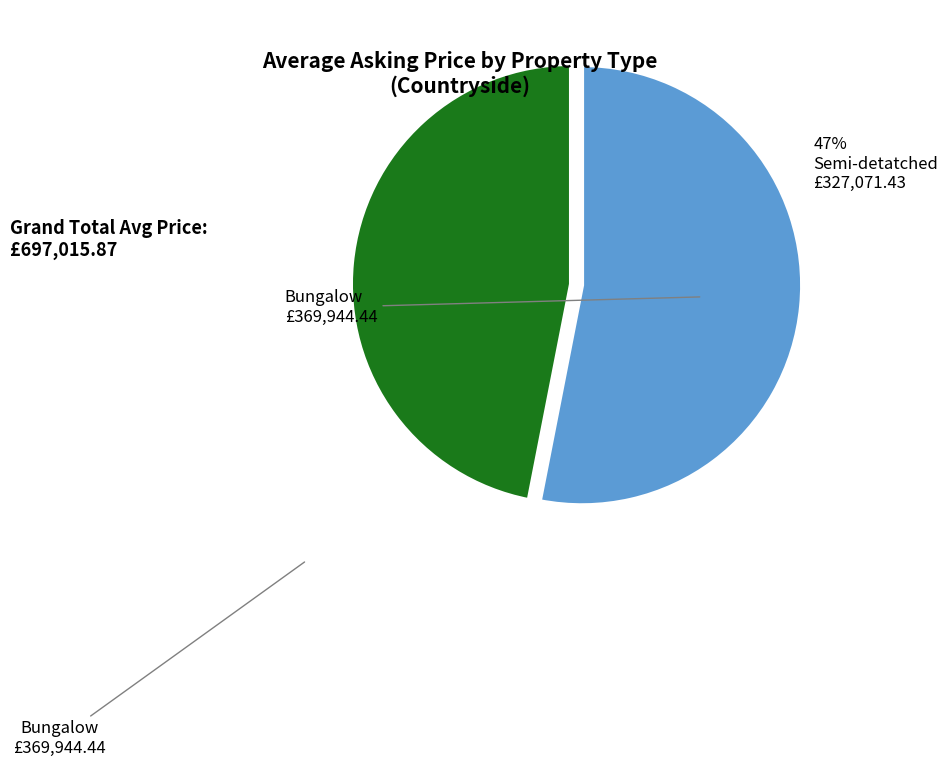

Is there a majority slice in this chart?

Yes